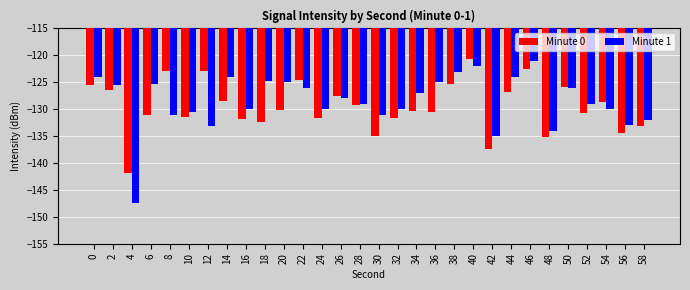

Which series has the largest total across all categories?

Minute 1